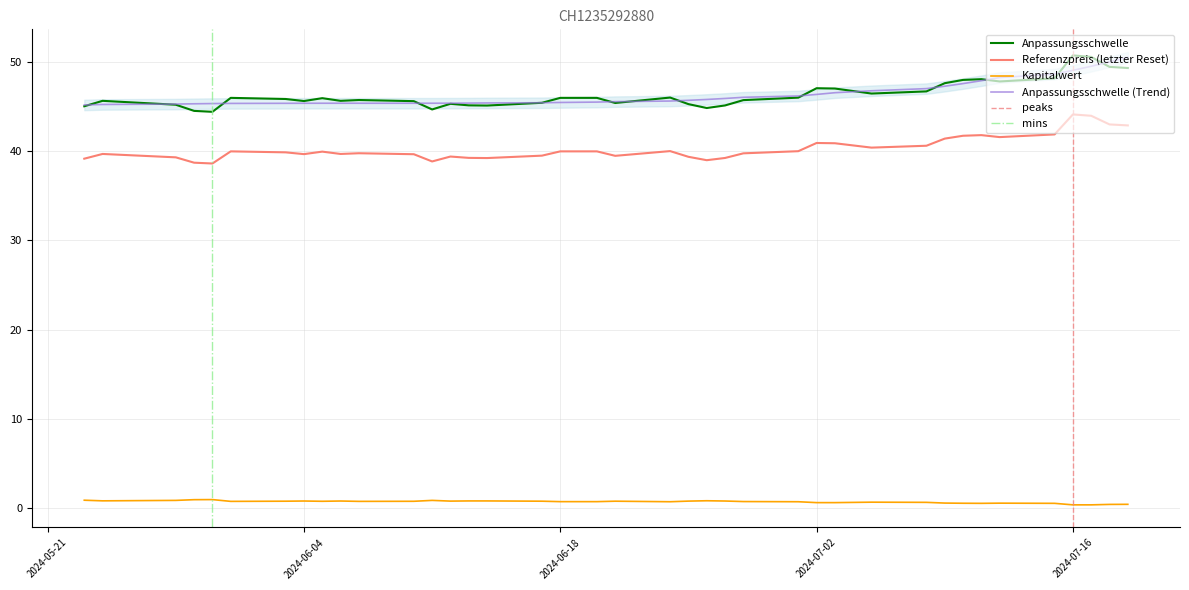

True or false: Anpassungsschwelle and Referenzpreis (letzter Reset) intersect in this chart.

False